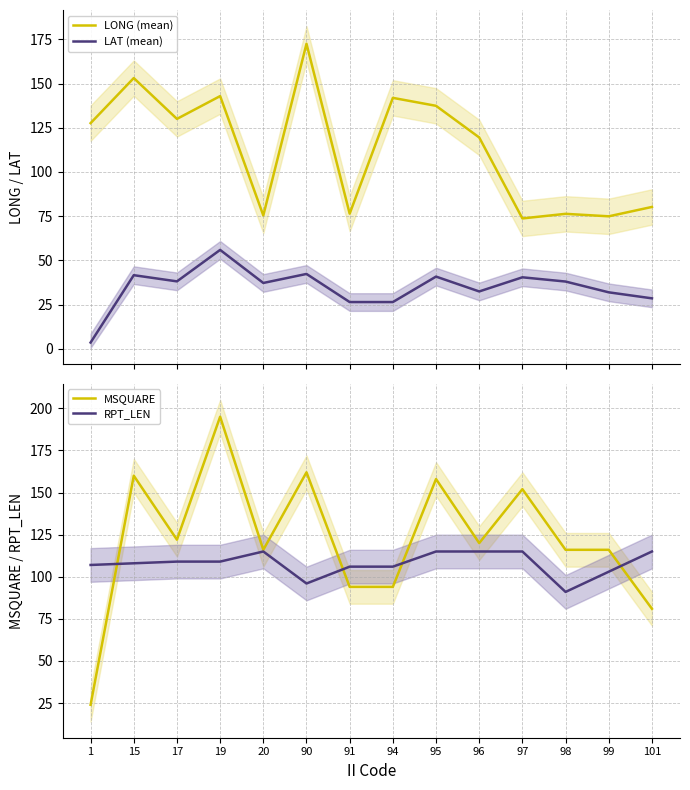

At which label does MSQUARE first exceed 120?

15